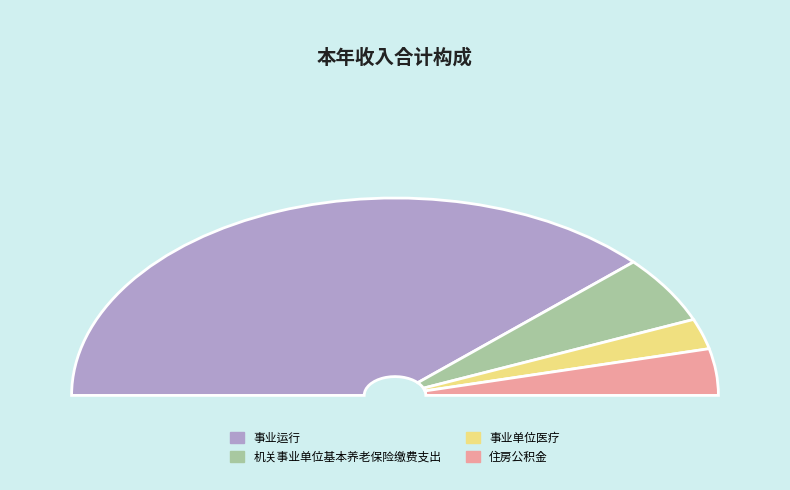

How many slices are in this pie chart?

4